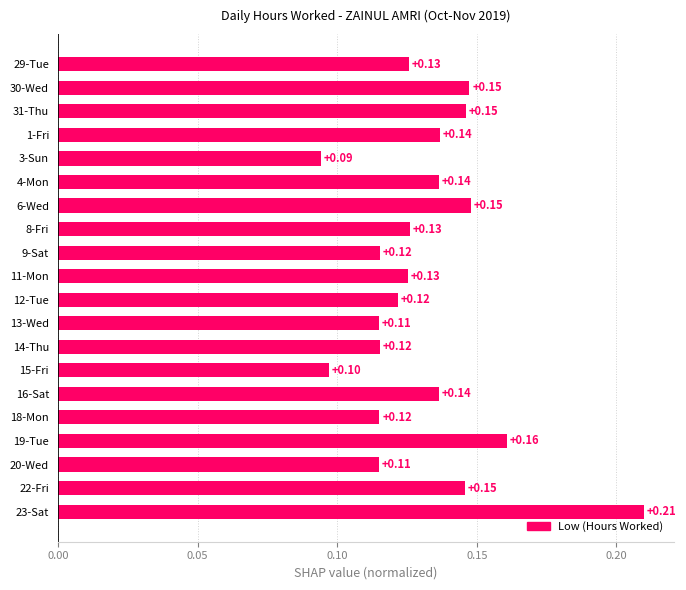

Which has a higher value, 22-Fri or 16-Sat?

22-Fri